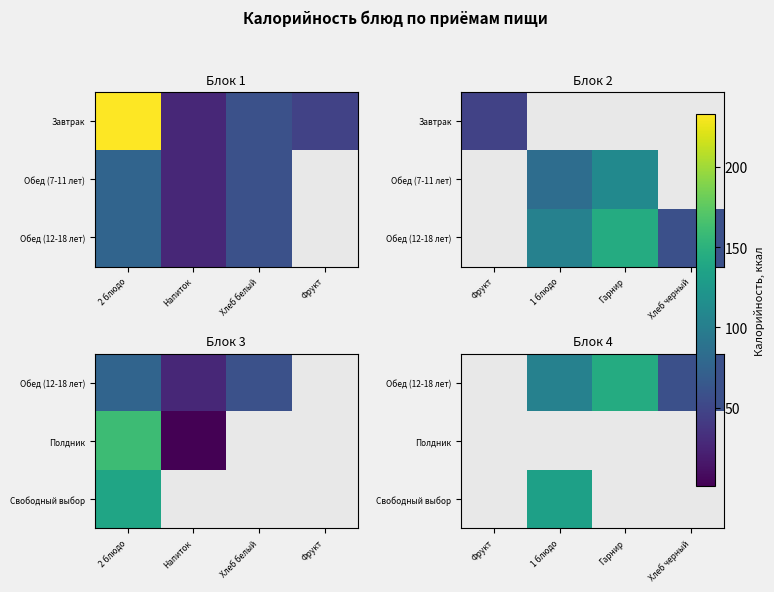

Is the value of Полдник at Фрукт greater than the value of Свободный выбор at Фрукт?

No